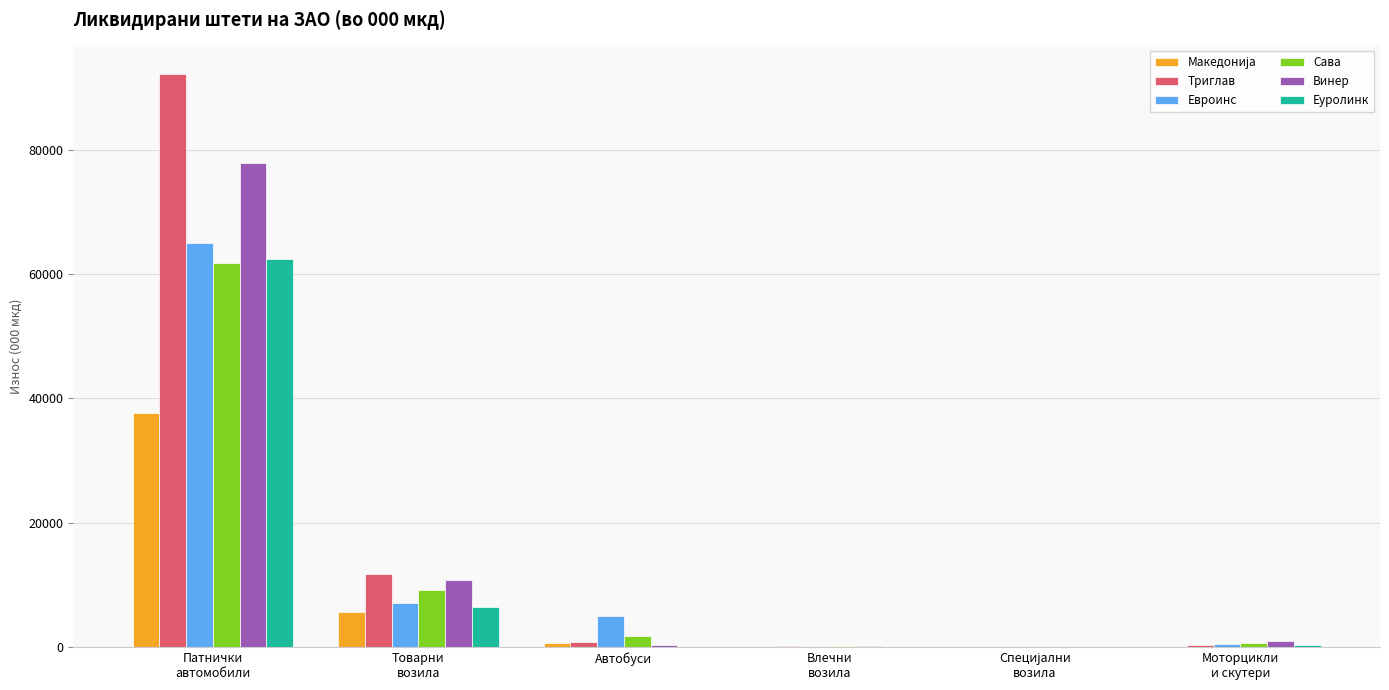

What is the greatest value displayed?

92201